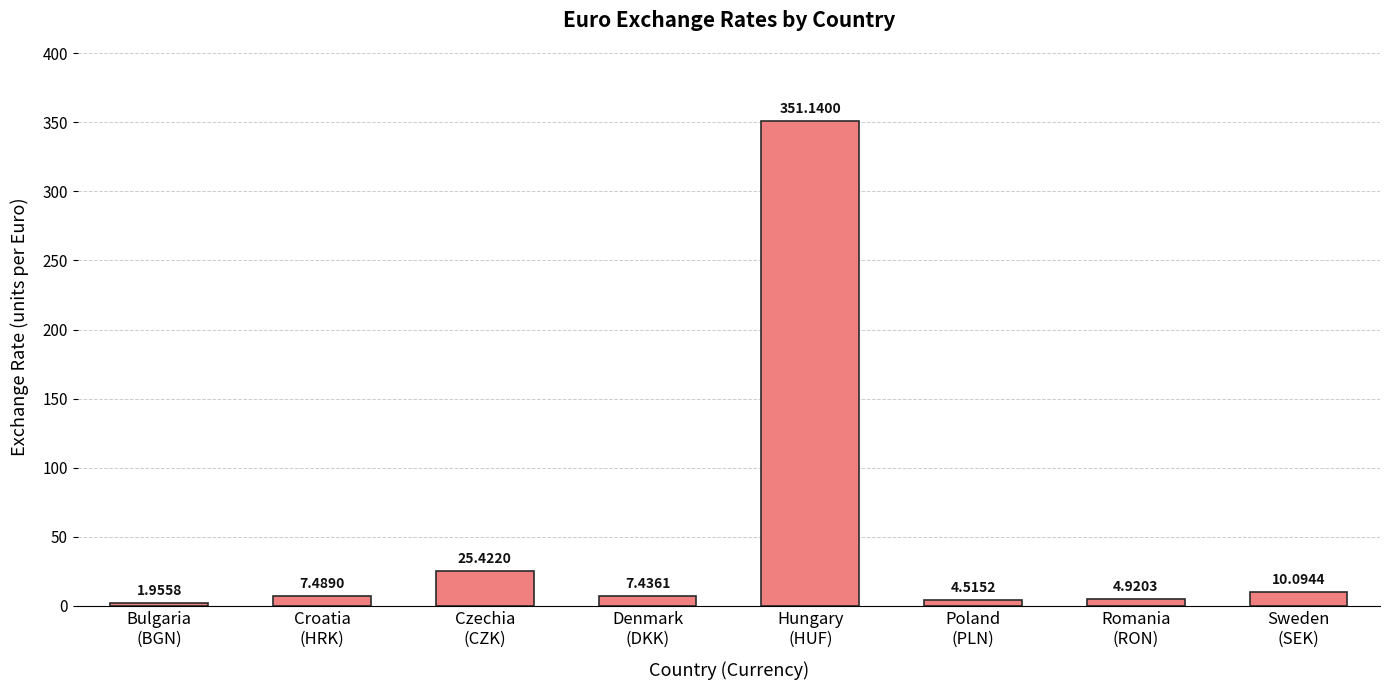

Where does the data first go above 7?

Croatia
(HRK)